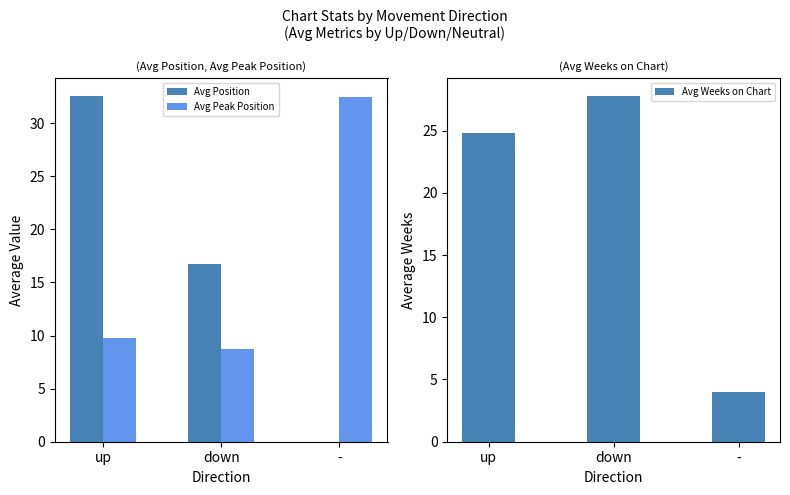

Is it true that Avg Weeks on Chart equals 4.0 at -?

True